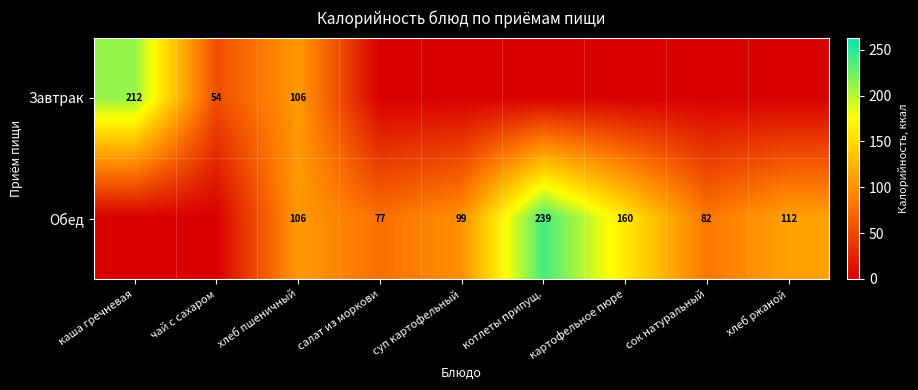

Is the value of Завтрак at каша гречневая greater than the value of Обед at сок натуральный?

Yes